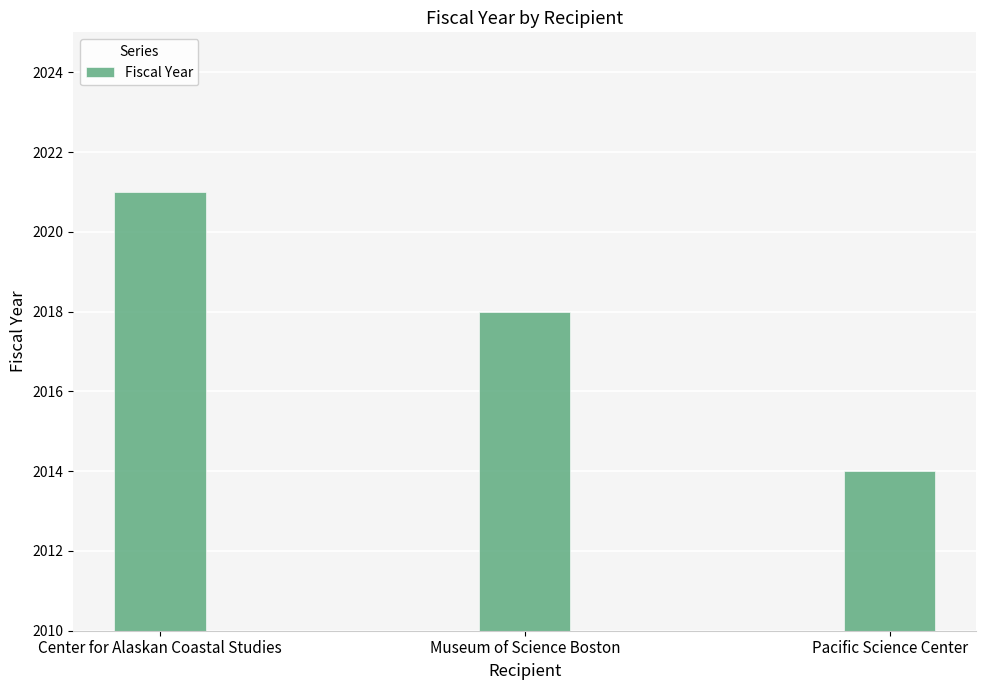

How many data points does each series have?

3